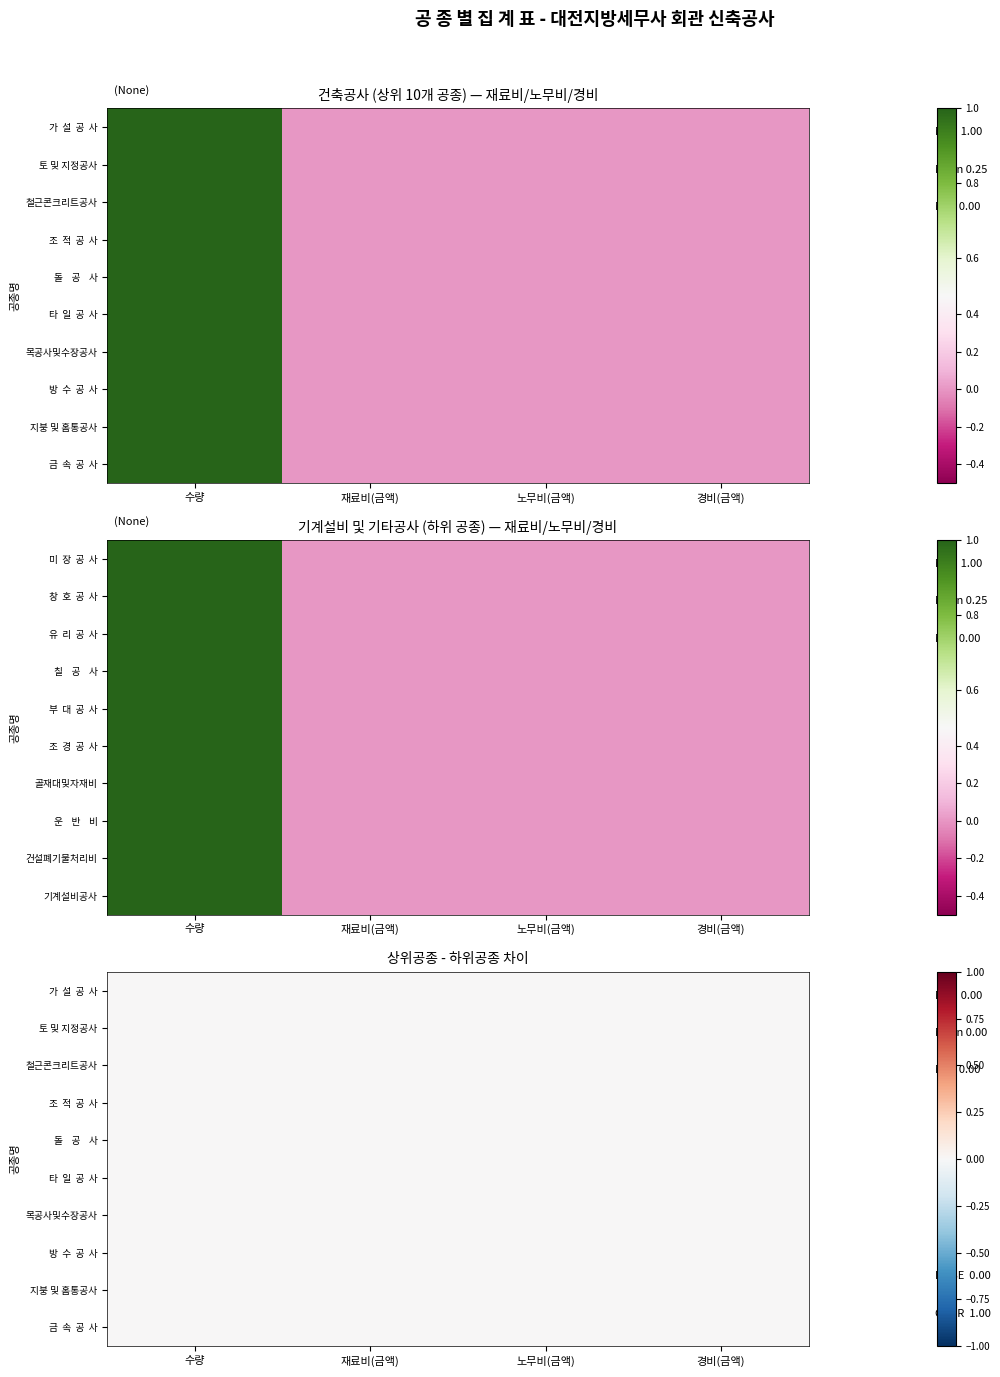

Reading right to left, what are all the values shown in this chart?

가  설  공  사: 0	0	0	1
토 및 지정공사: 0	0	0	1
철근콘크리트공사: 0	0	0	1
조  적  공  사: 0	0	0	1
돌    공    사: 0	0	0	1
타  일  공  사: 0	0	0	1
목공사및수장공사: 0	0	0	1
방  수  공  사: 0	0	0	1
지붕 및 홈통공사: 0	0	0	1
금  속  공  사: 0	0	0	1
미  장  공  사: 0	0	0	1
창  호  공  사: 0	0	0	1
유  리  공  사: 0	0	0	1
칠    공    사: 0	0	0	1
부  대  공  사: 0	0	0	1
조  경  공  사: 0	0	0	1
골재대및자재비: 0	0	0	1
운    반    비: 0	0	0	1
건설폐기물처리비: 0	0	0	1
기계설비공사: 0	0	0	1